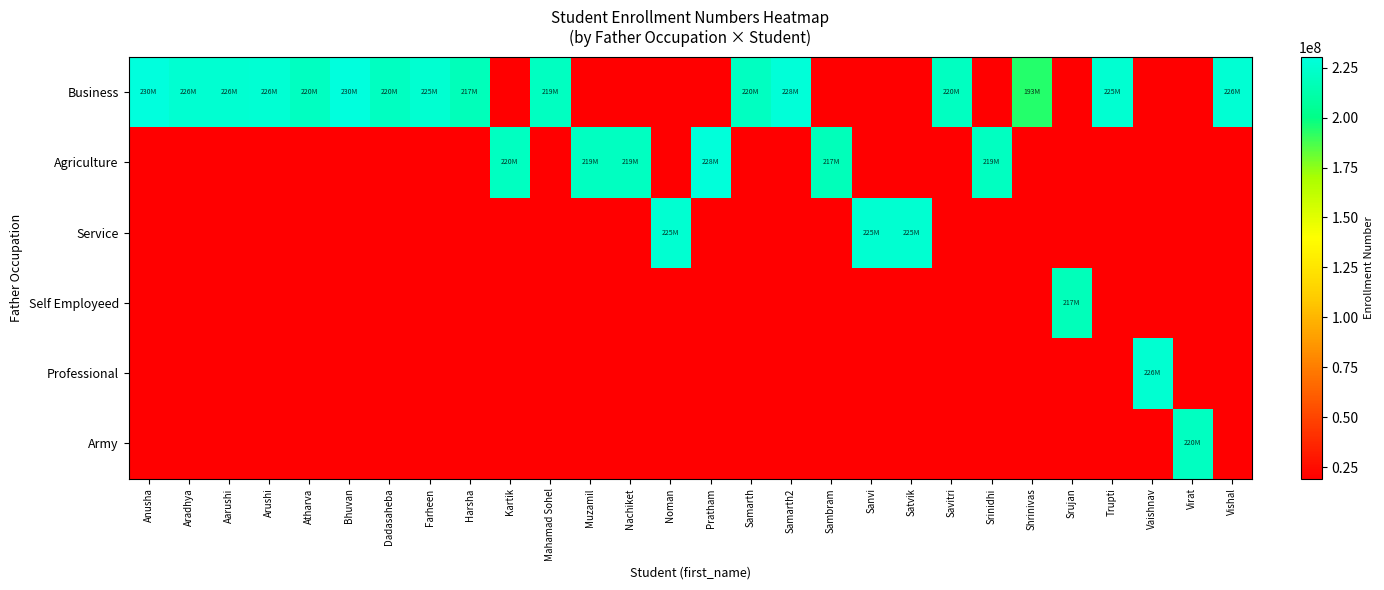

What is the minimum value shown in the chart?

19357625.3